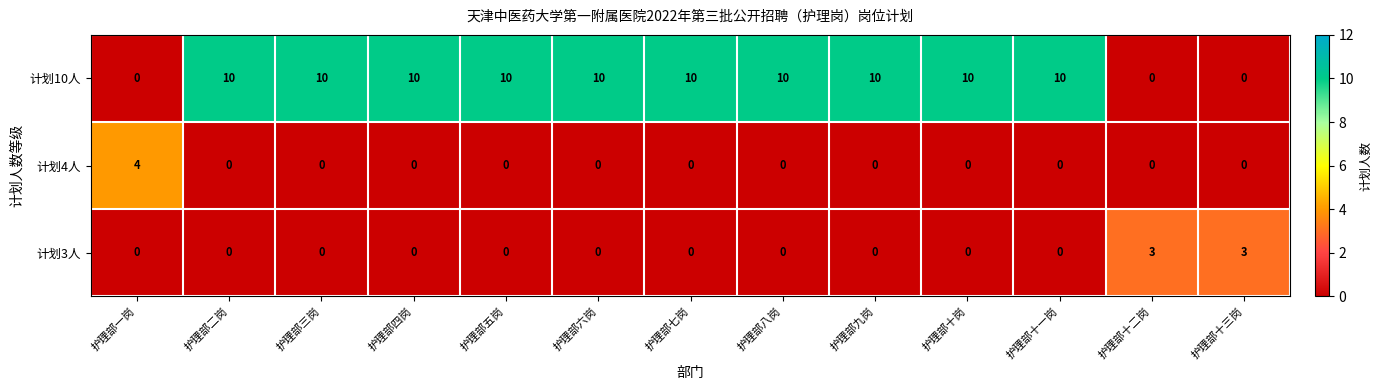

How many data points does each series have?

13